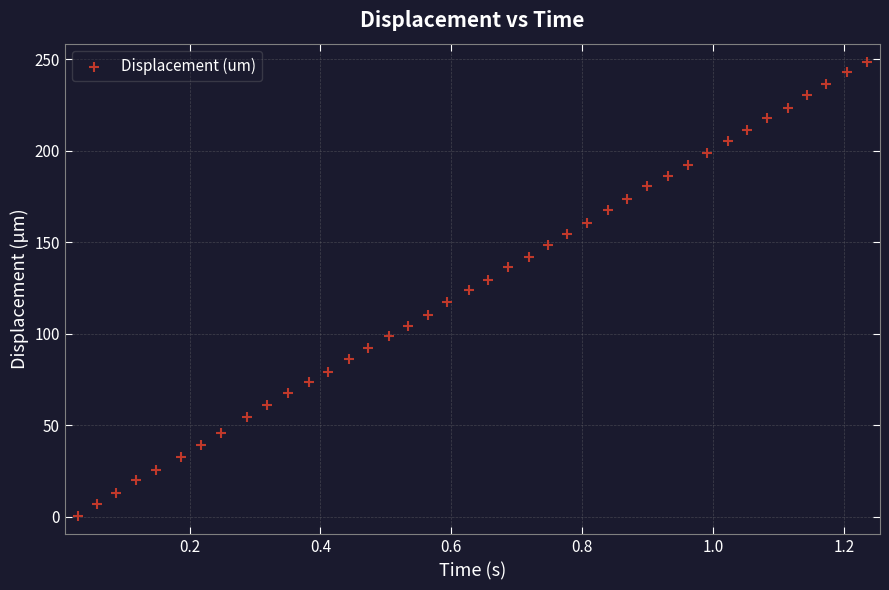

What is the range of X values (max minus min)?

1.2